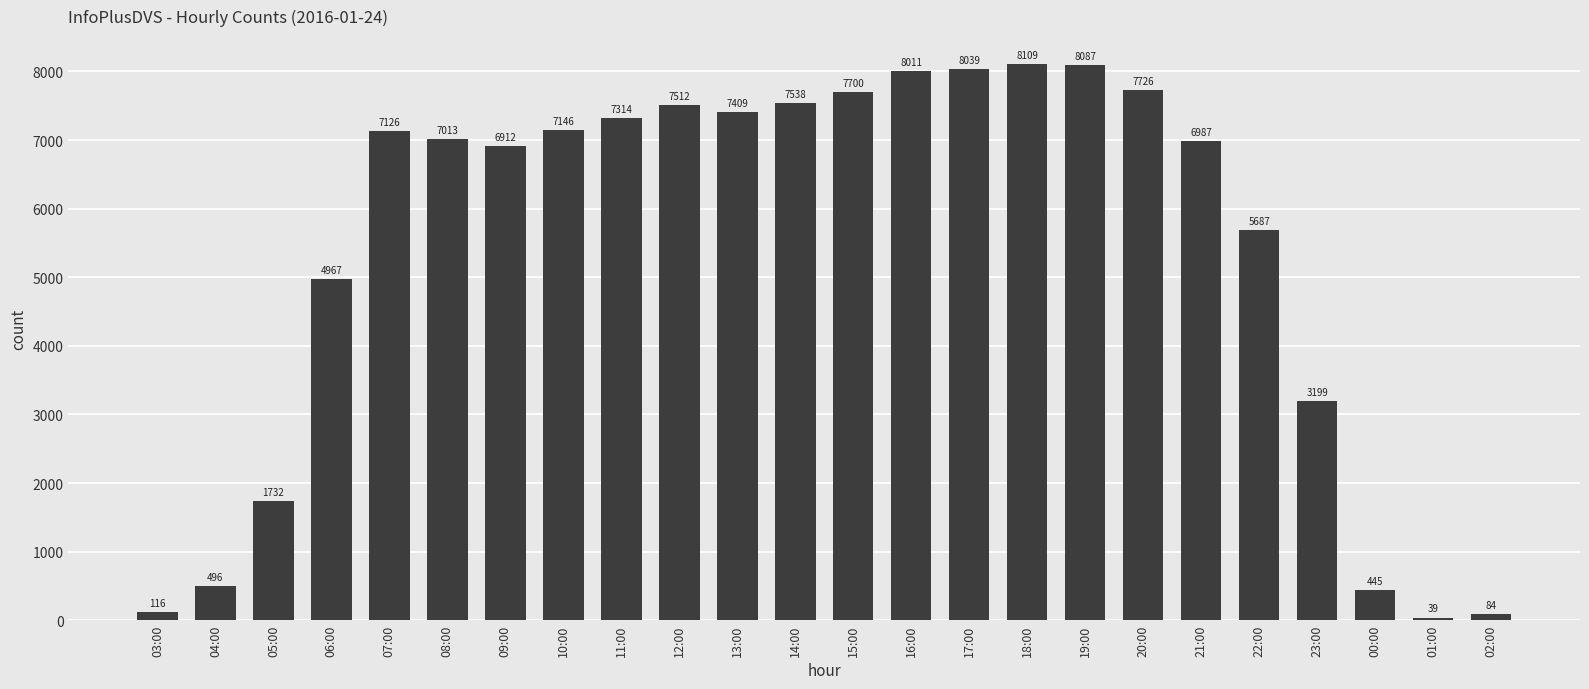

True or false: the data shows 10069 at 11:00.

False